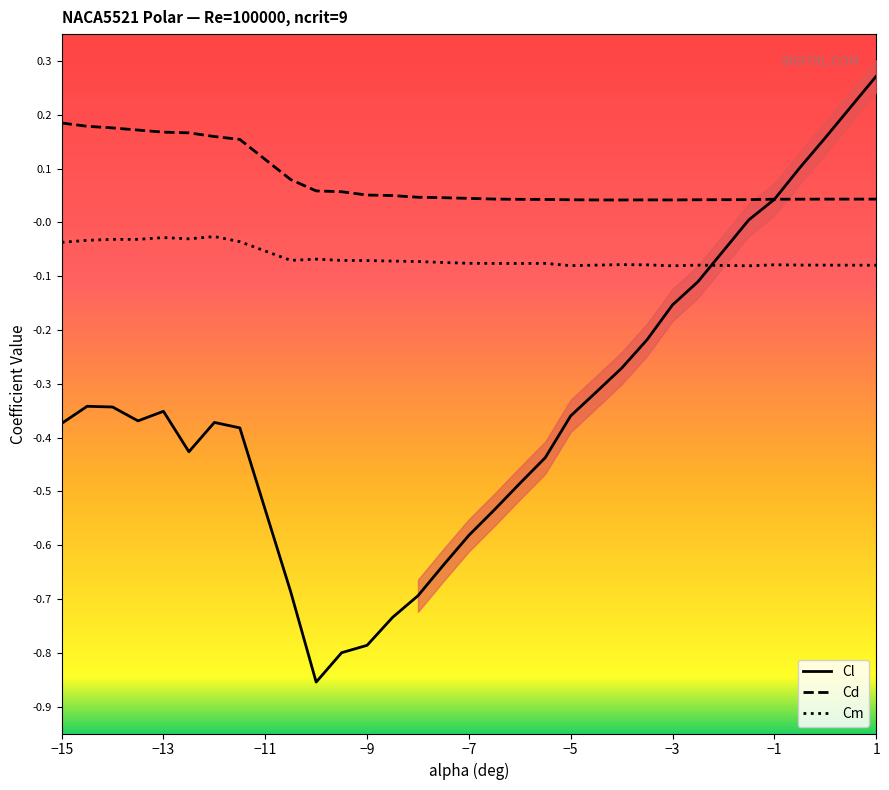

True or false: Cm and Cd cross at least once.

False